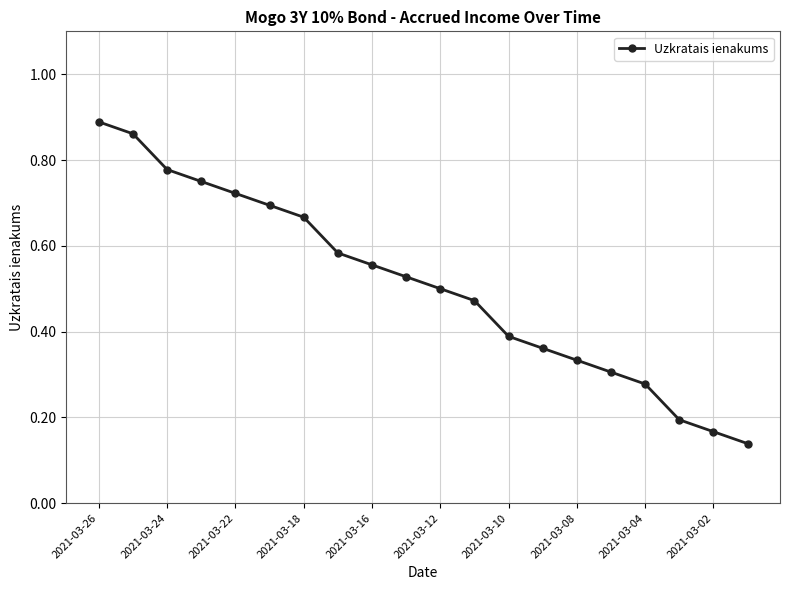

True or false: there are more than 0 points higher than both neighbors.

False